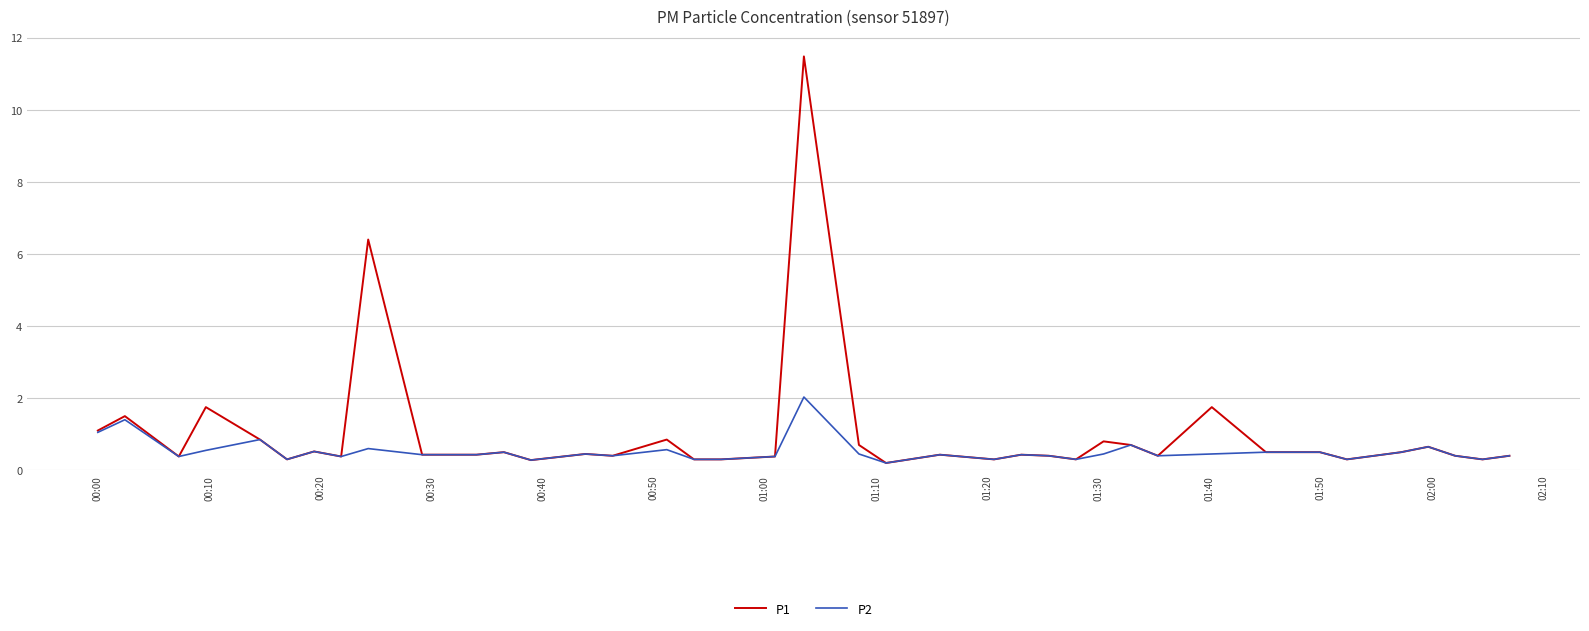

What are all the series names shown in the legend?

P1, P2